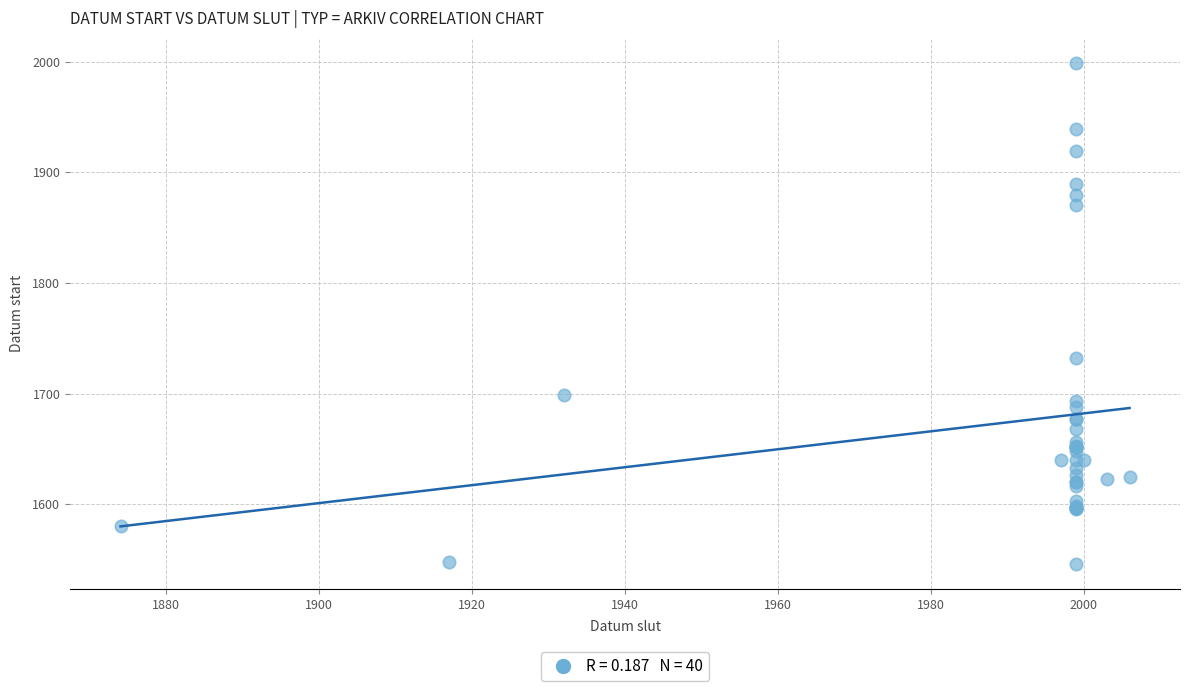

What Y value in the scatter plot is closest to 1772?

1732